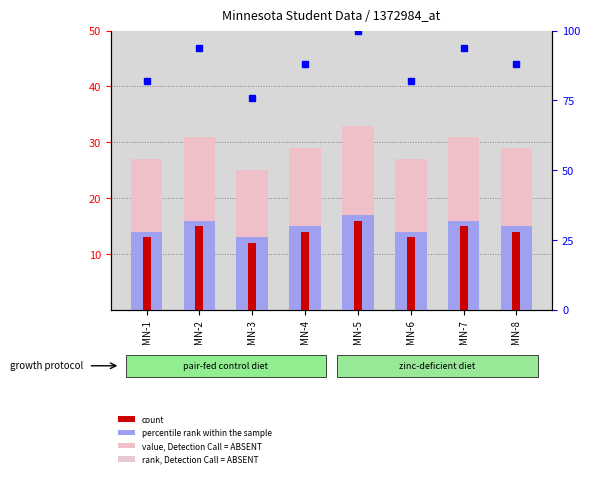

At which label does count reach its peak?

MN-5